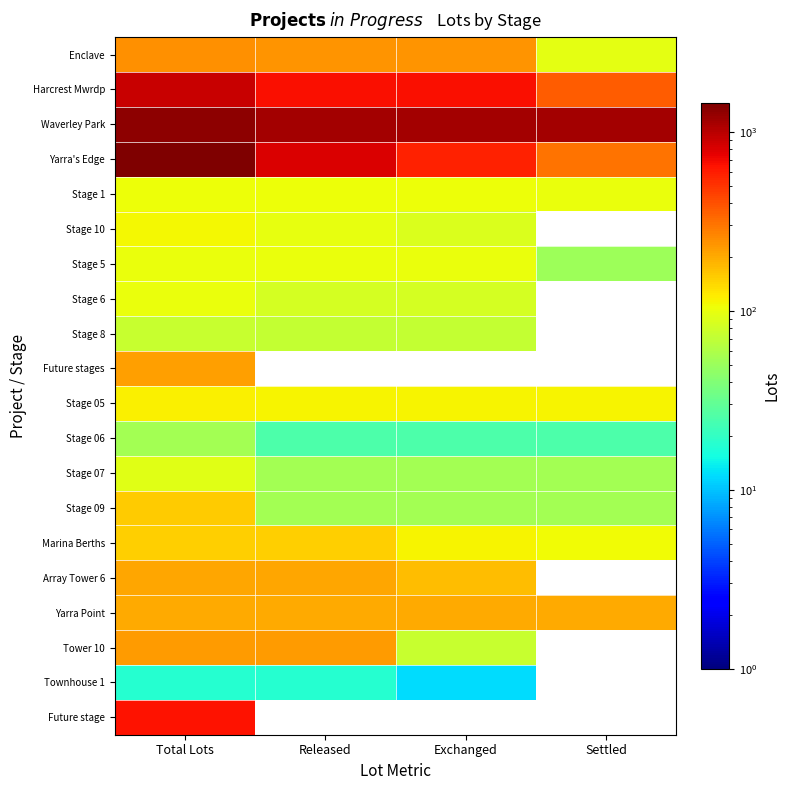

At how many categories does at least one series exceed 1134?

4